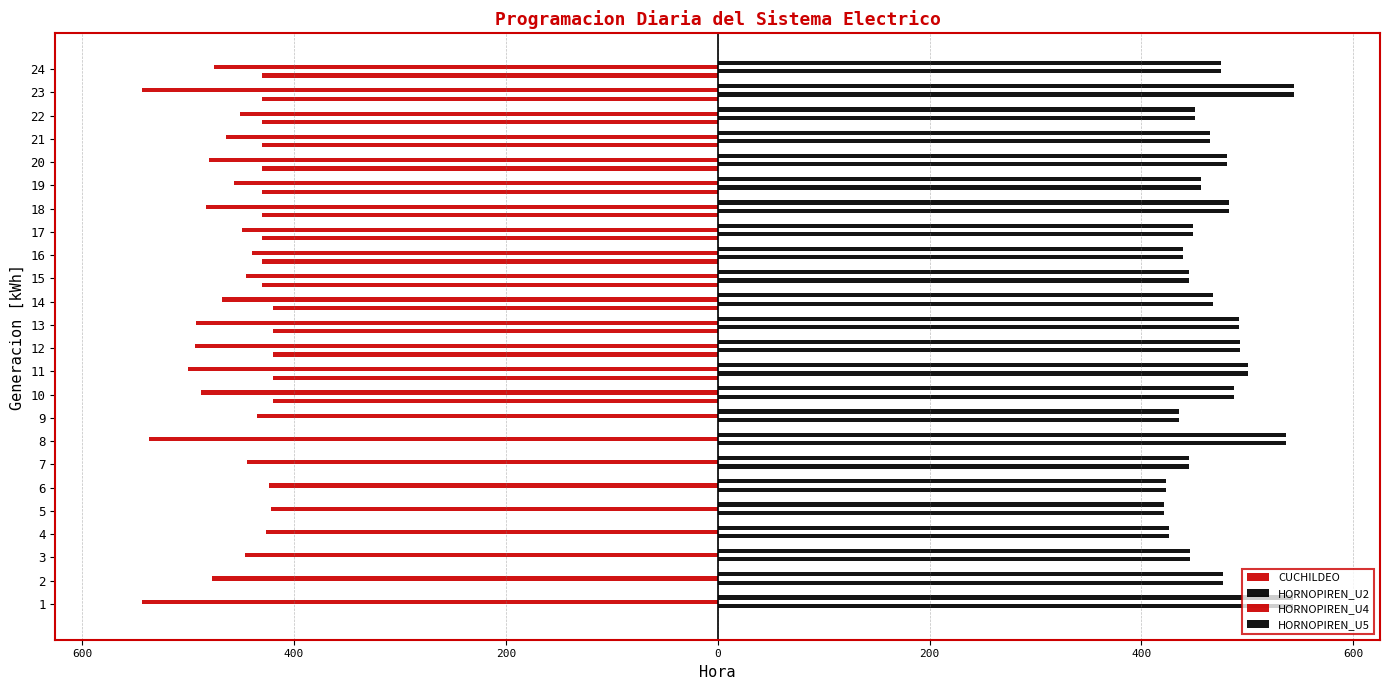

Rank the series by their maximum value, from lowest to highest.

HORNOPIREN_U4, CUCHILDEO, HORNOPIREN_U2, HORNOPIREN_U5